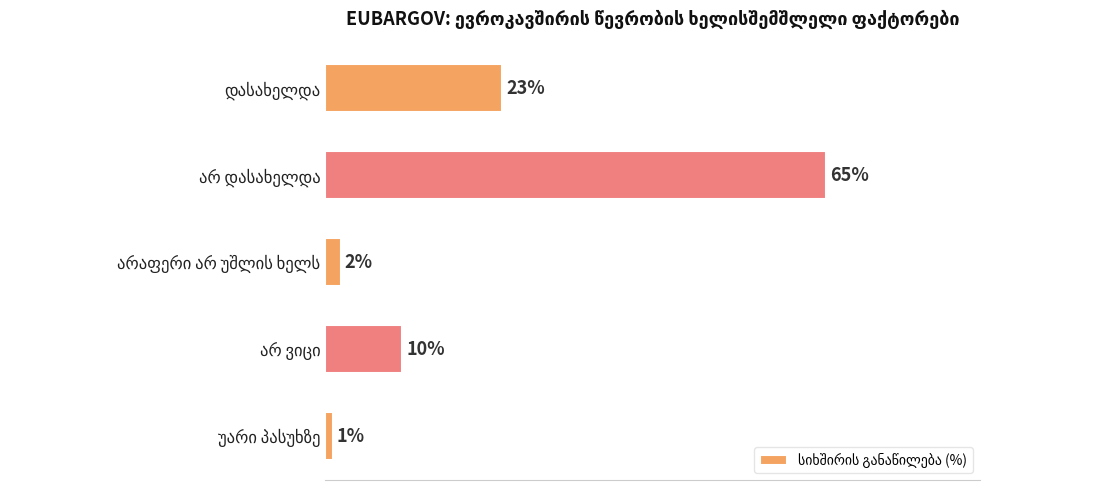

What is the difference between the maximum and minimum values?

64